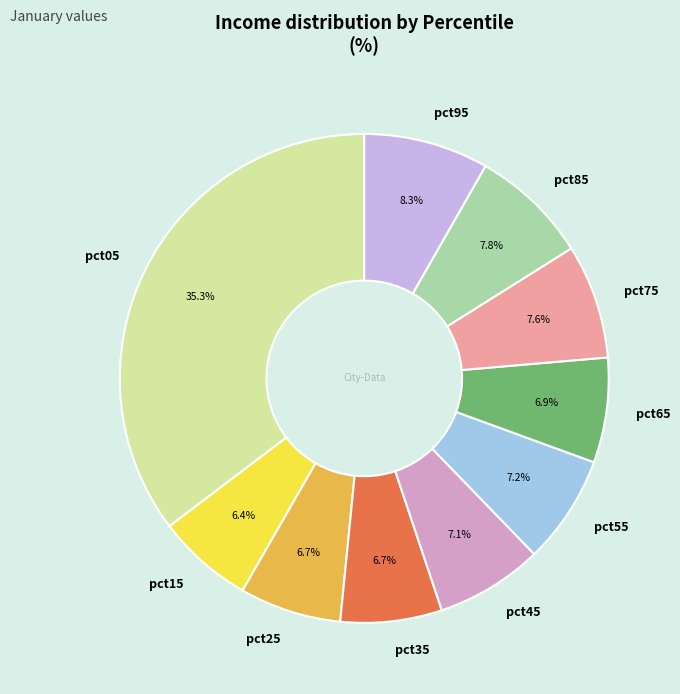

To the nearest percent, what is the difference between the pct95 and pct15 slice percentages?

2%